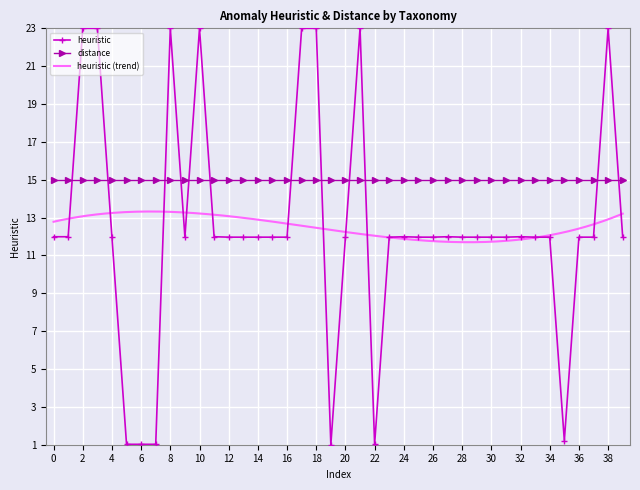

Is it true that heuristic equals 37.8 at 38?

False